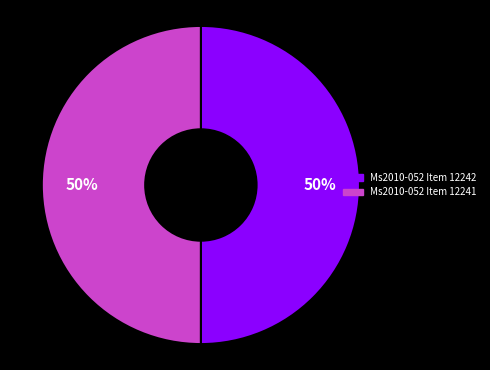

To the nearest percent, what portion does Ms2010-052 Item 12241 represent?

50%